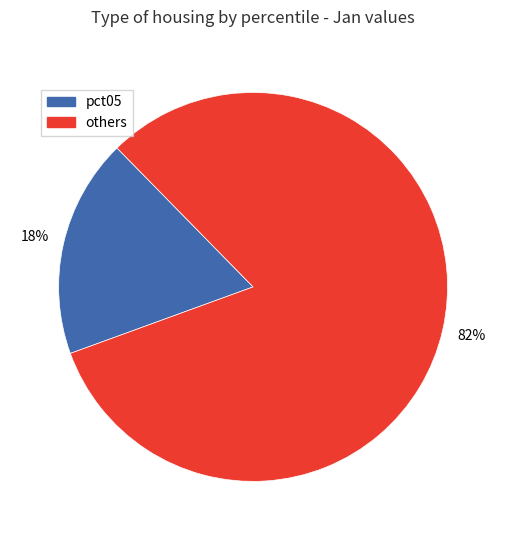

Do pct05 and others together represent more than half of the pie?

Yes